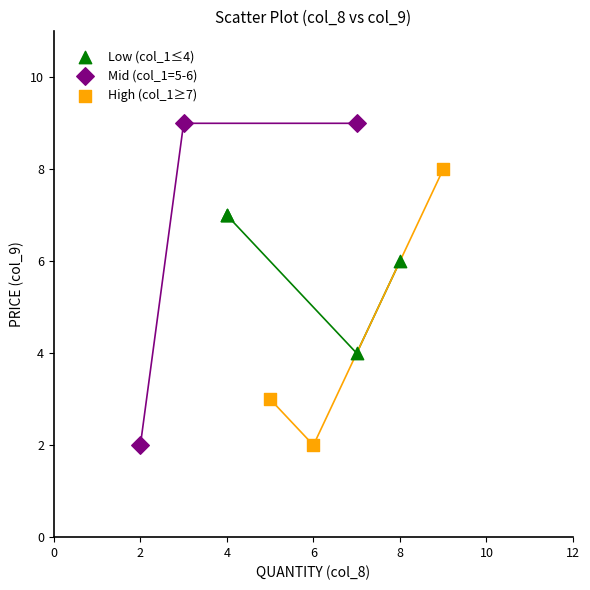

Which series contains the highest Y value?

Mid (col_1=5-6)